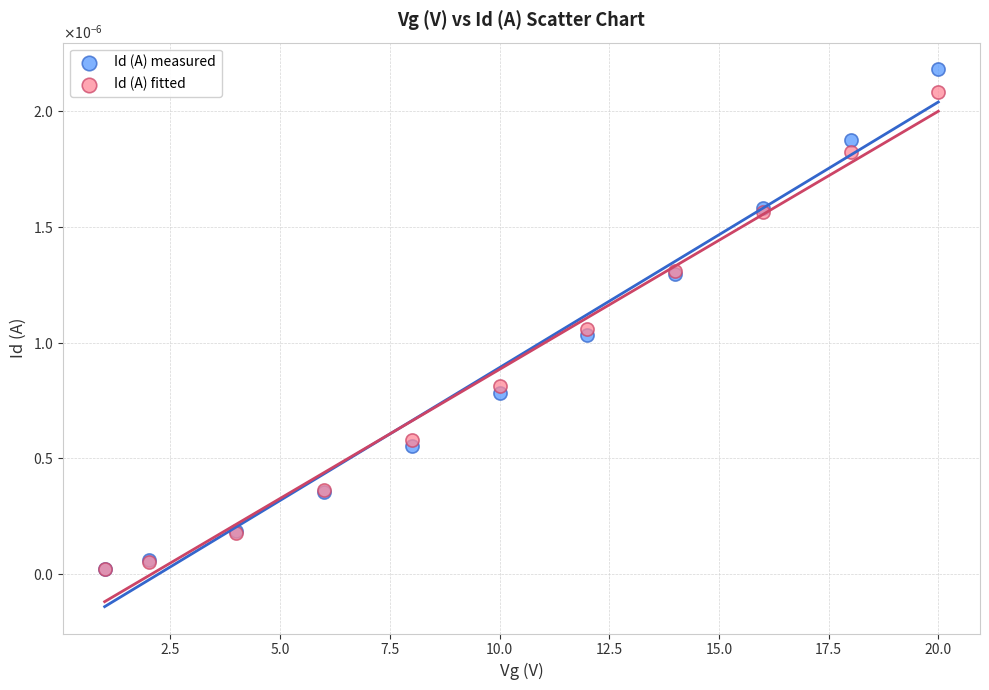

Which series has the largest Y range (max minus min)?

Id (A) measured